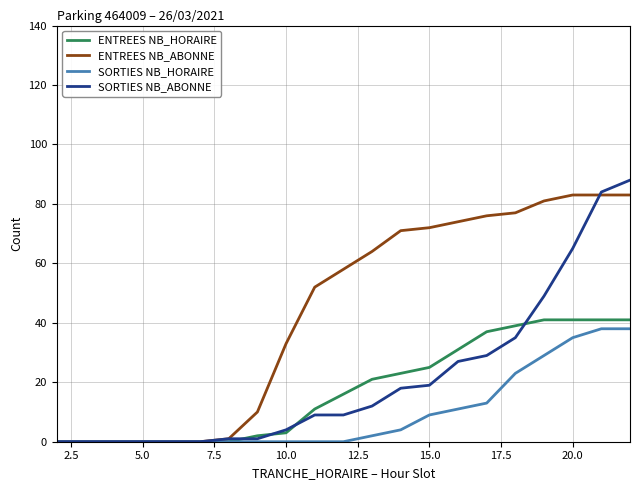

Which series has the largest range (max minus min)?

SORTIES NB_ABONNE